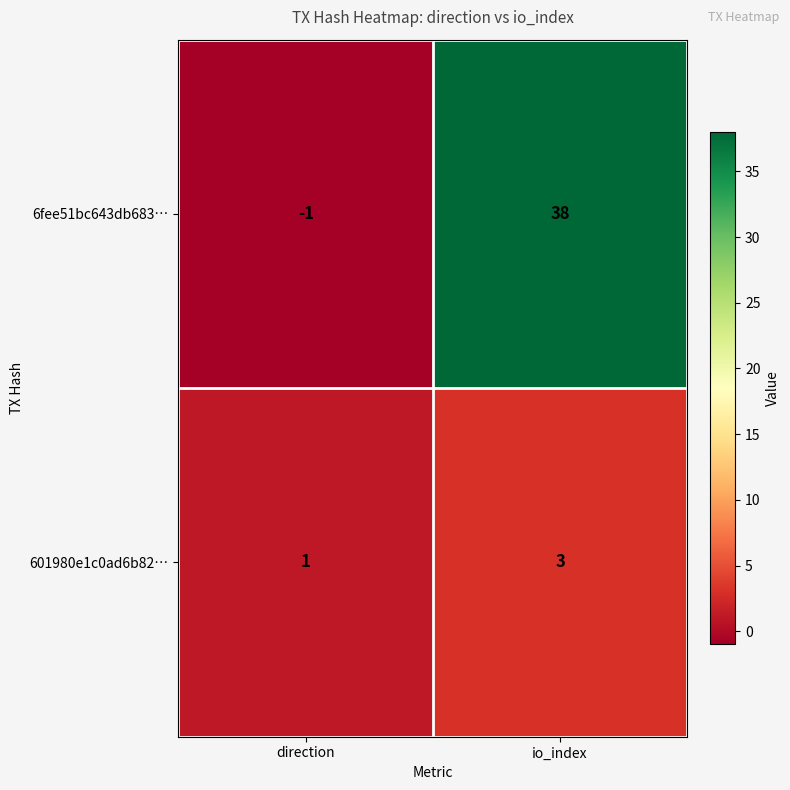

What is the sum of the 601980e1c0ad6b82… values at direction and io_index?

4